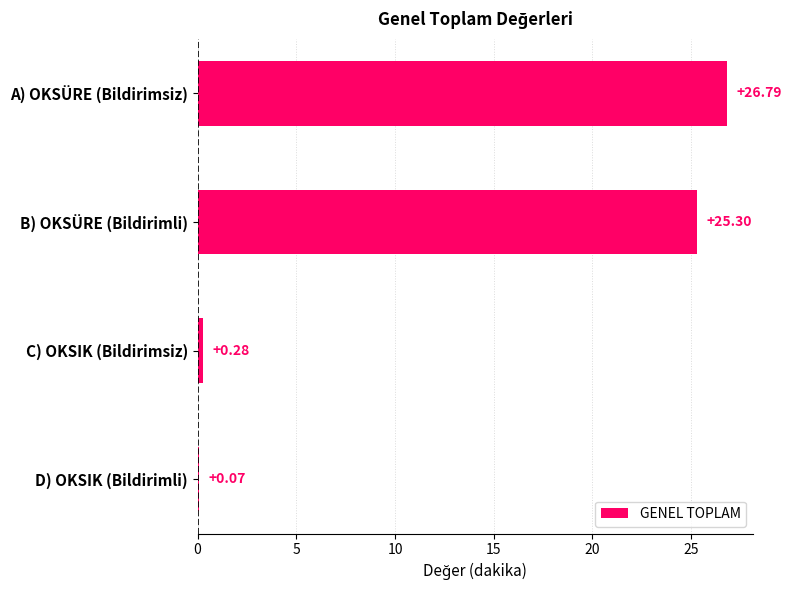

Does the chart contain stacked bars?

No